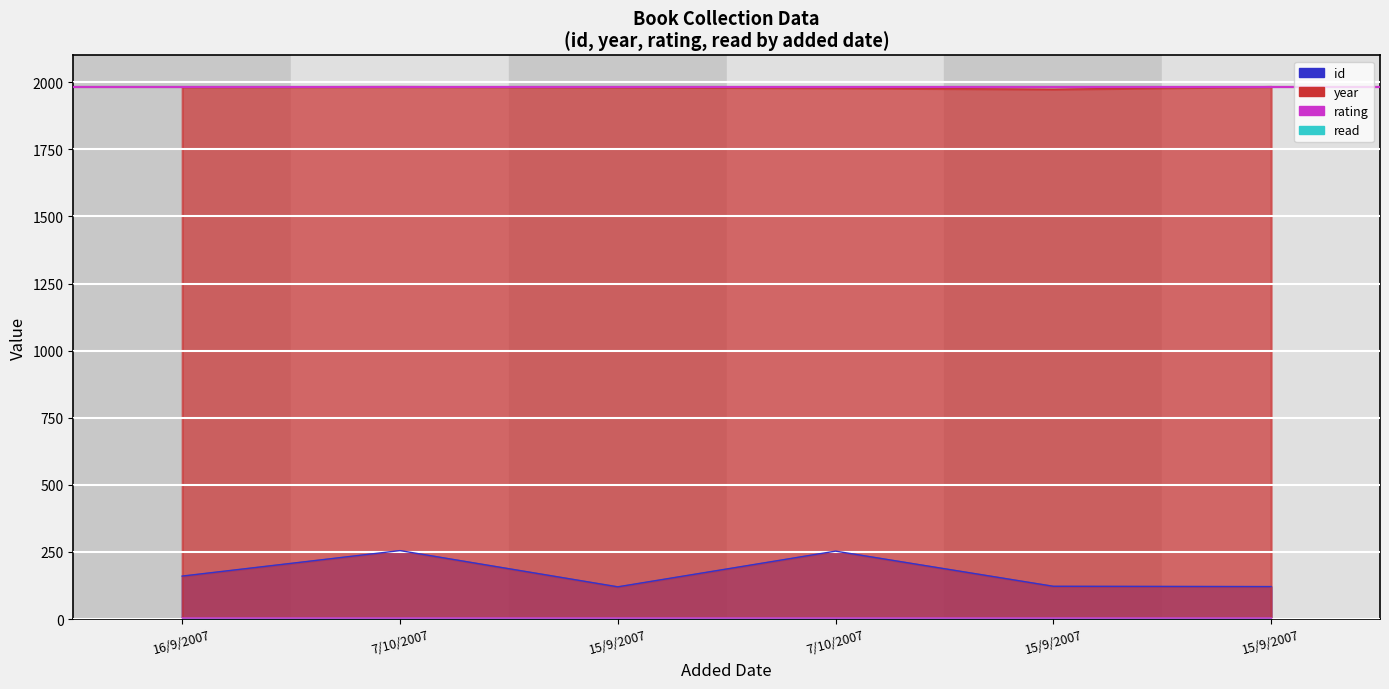

True or false: id and year cross at least once.

False